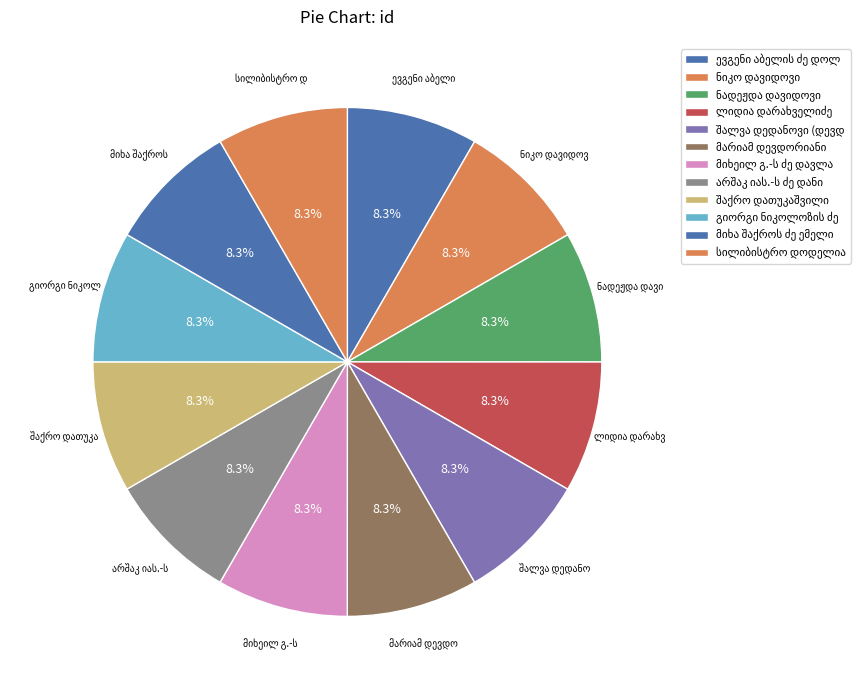

Which category has the smallest portion of the pie?

მიხა შაქროს ძე ემელისძე